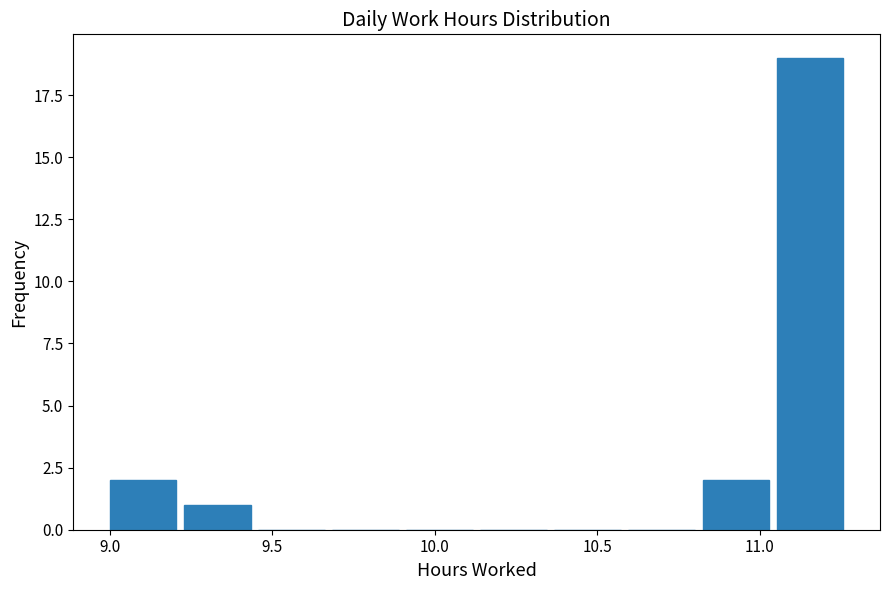

What is the height of the bar covering 9.00 to 9.25 on the x-axis? Neither the bar edges nor the heights are printed on the chart, so give them approximately, as read against the axes.

2